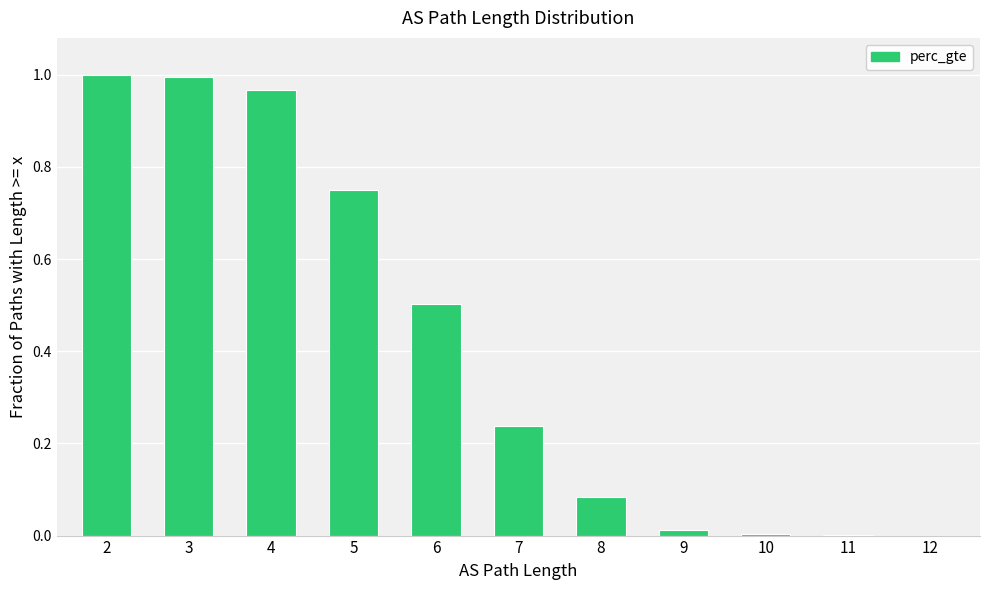

Is it true that the value at 4 is 1.3?

False